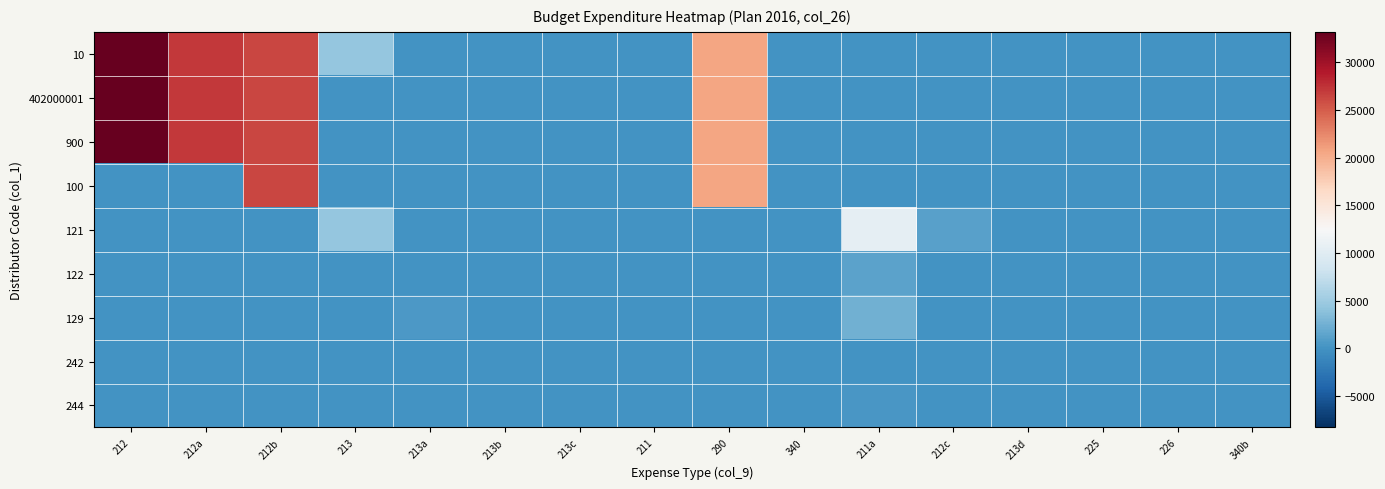

At how many categories does at least one series exceed 17165?

4